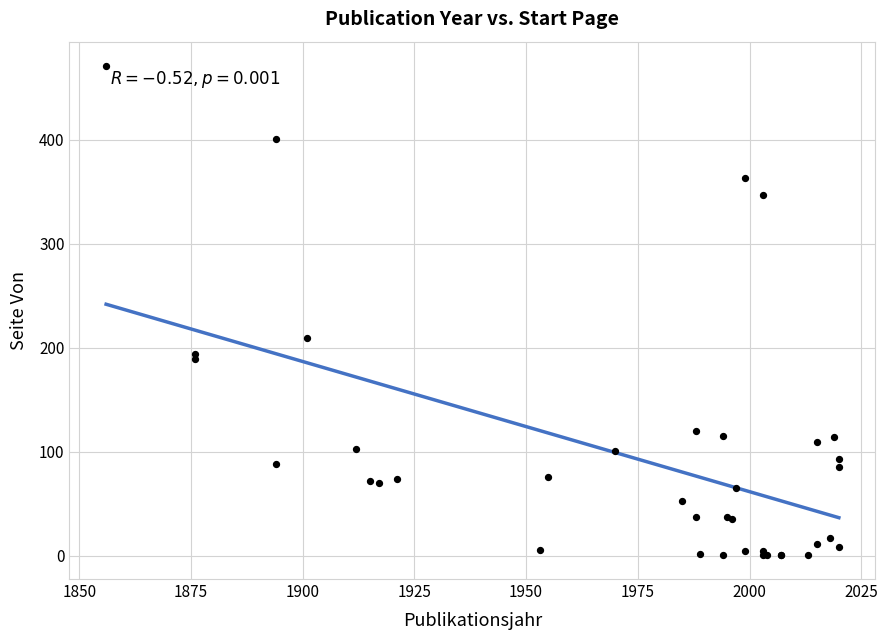

What Y value in the scatter plot is closest to 236?

209